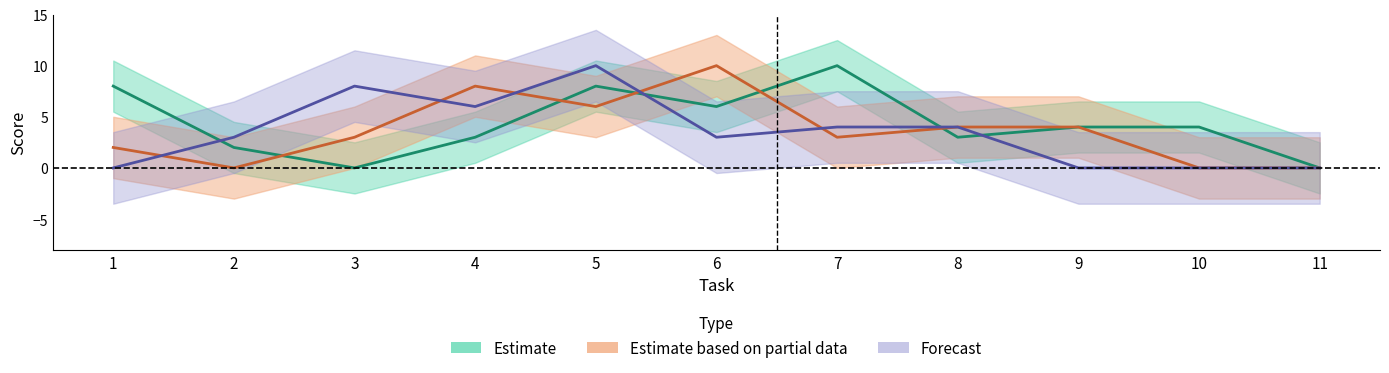

Reading left to right, what are all the values shown in this chart?

Estimate: 1=8	2=2	3=0	4=3	5=8	6=6	7=10	8=3	9=4	10=4	11=0
Estimate based on partial data: 1=2	2=0	3=3	4=8	5=6	6=10	7=3	8=4	9=4	10=0	11=0
Forecast: 1=0	2=3	3=8	4=6	5=10	6=3	7=4	8=4	9=0	10=0	11=0